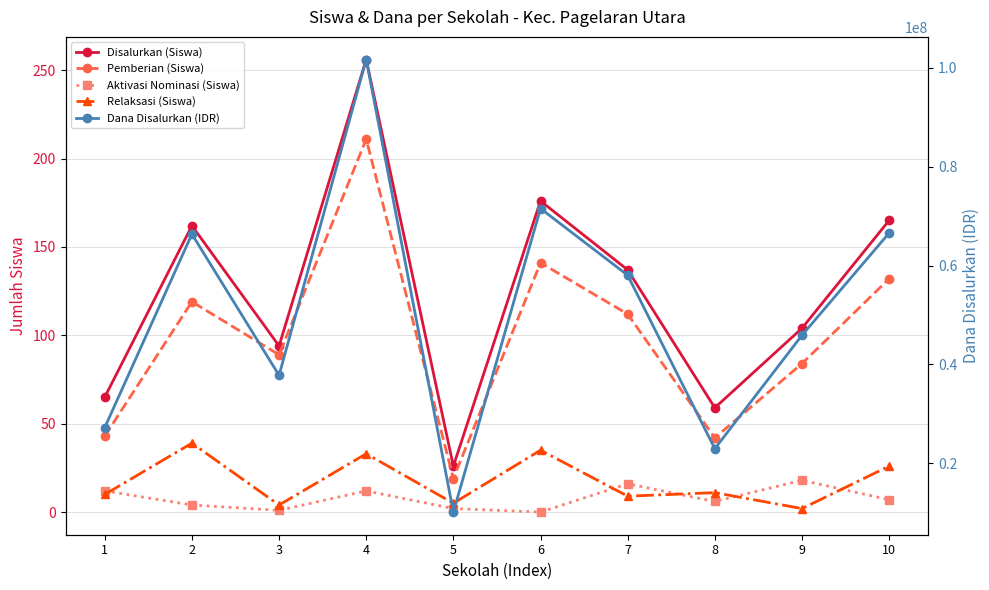

Between 4 and 6, which series saw the biggest shift?

Dana Disalurkan (IDR)